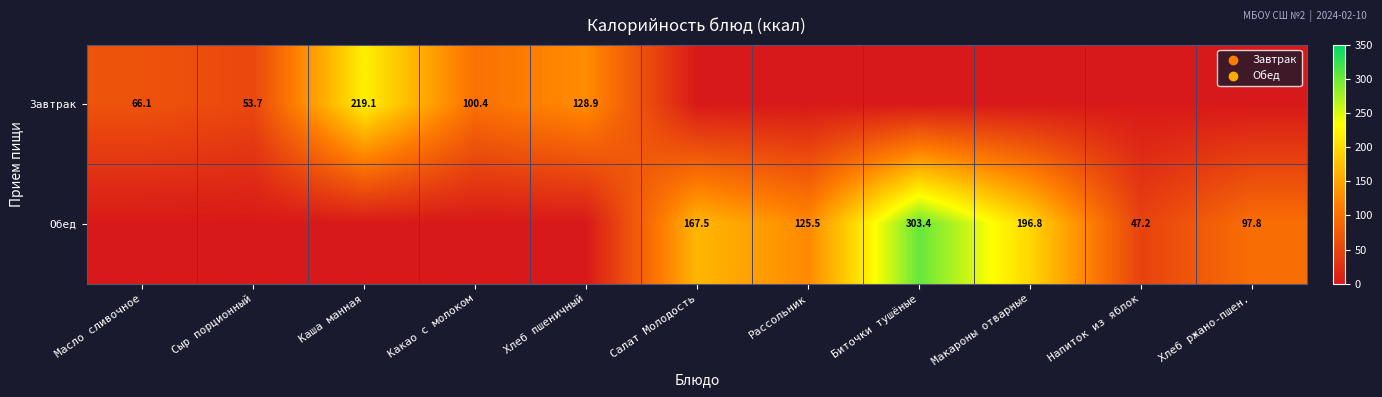

The Завтрак series shows 34.9 at Сыр порционный. True or false?

False